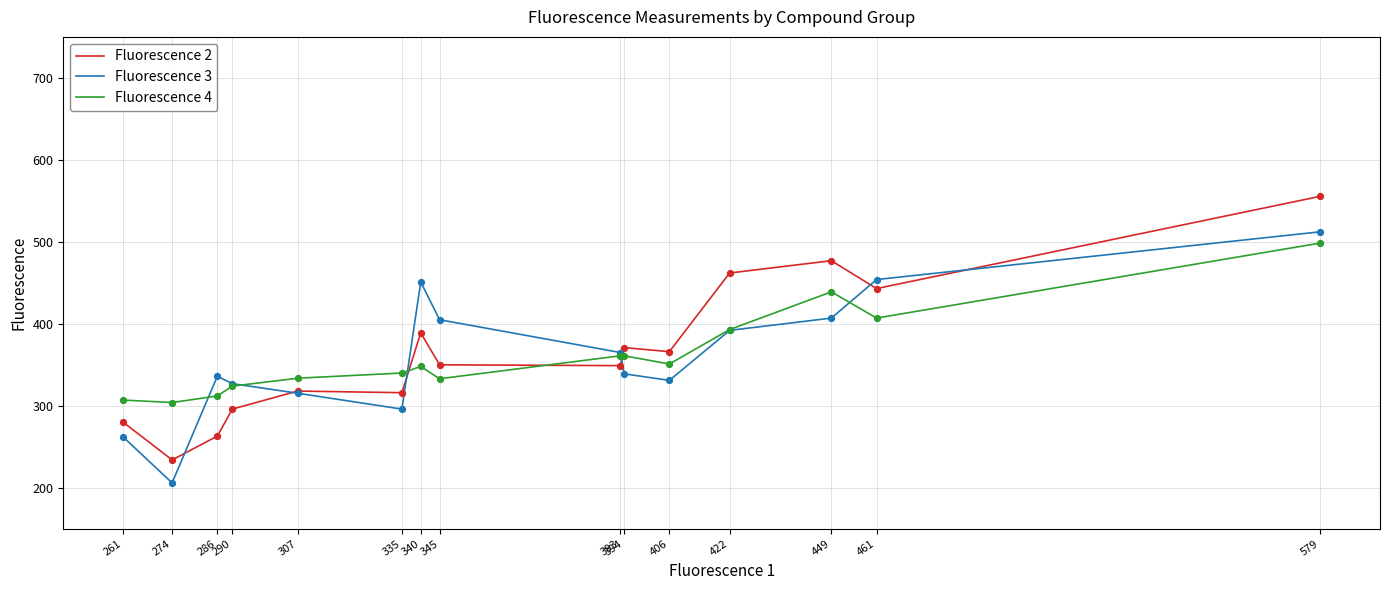

At which category is the sum across all series the highest?

579